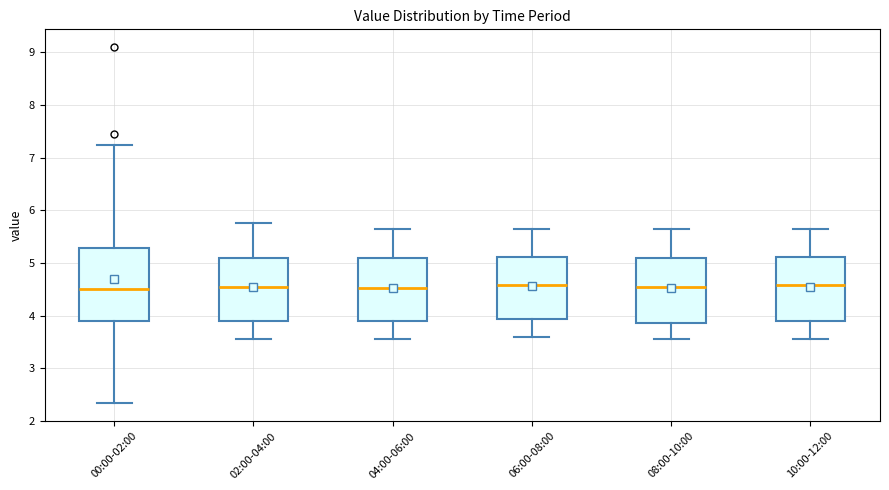

Reading left to right, transcribe this box plot: for each box, give where its median line is, the range the box spans, and where its two whiskers end, as read against the y-axis. The values are not printed on the chart, so give them approximately, as read against the axis.

00:00-02:00: median 4.5, box 3.9 to 5.3, whiskers 2.3 to 7.3
02:00-04:00: median 4.6, box 3.9 to 5.1, whiskers 3.6 to 5.8
04:00-06:00: median 4.5, box 3.9 to 5.1, whiskers 3.6 to 5.7
06:00-08:00: median 4.6, box 3.9 to 5.1, whiskers 3.6 to 5.7
08:00-10:00: median 4.6, box 3.9 to 5.1, whiskers 3.6 to 5.7
10:00-12:00: median 4.6, box 3.9 to 5.1, whiskers 3.6 to 5.7